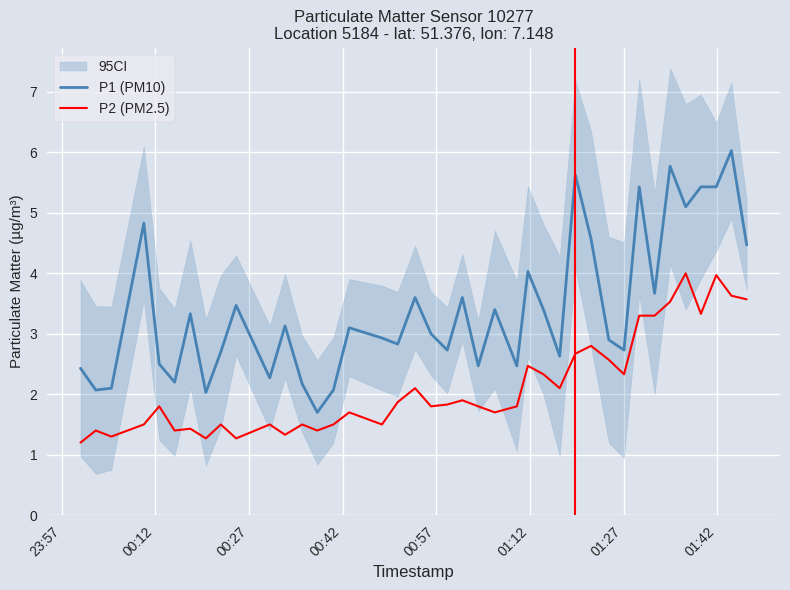

What is the greatest value displayed?

6.0